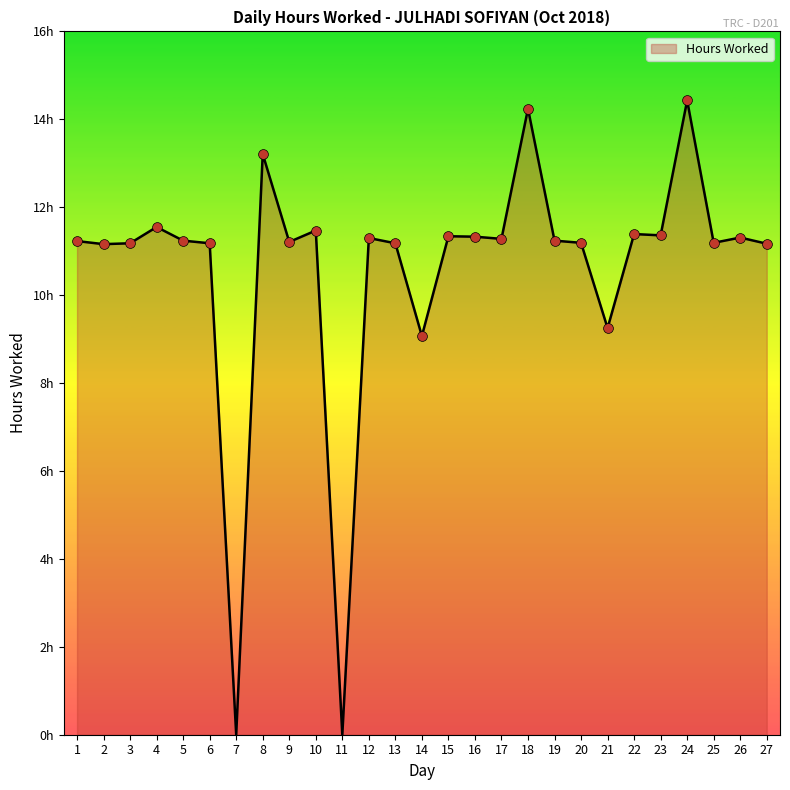

Does the chart have visible grid lines?

No